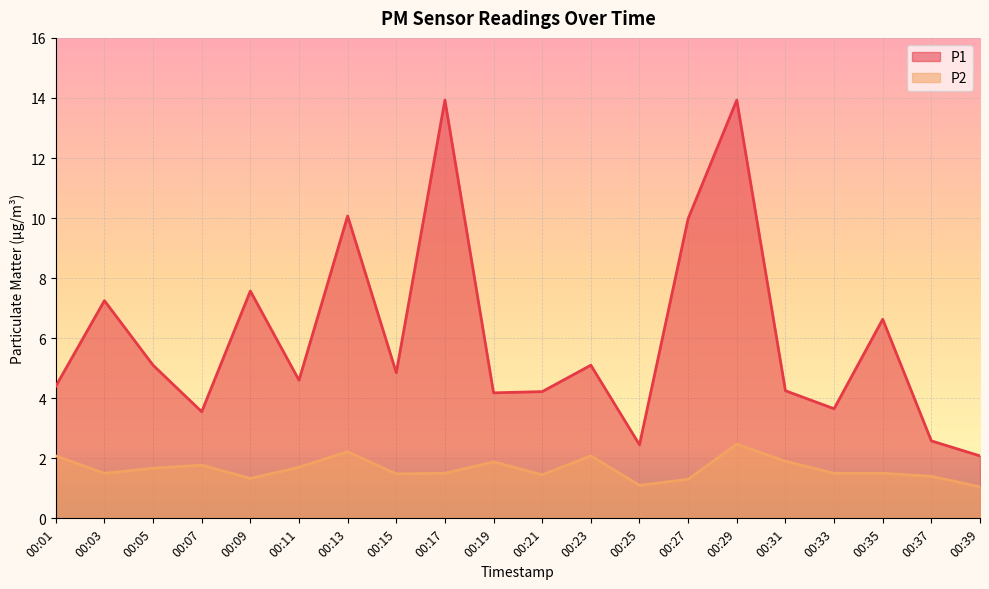

What is the value of the P2 point at the 8th from the left?

1.5